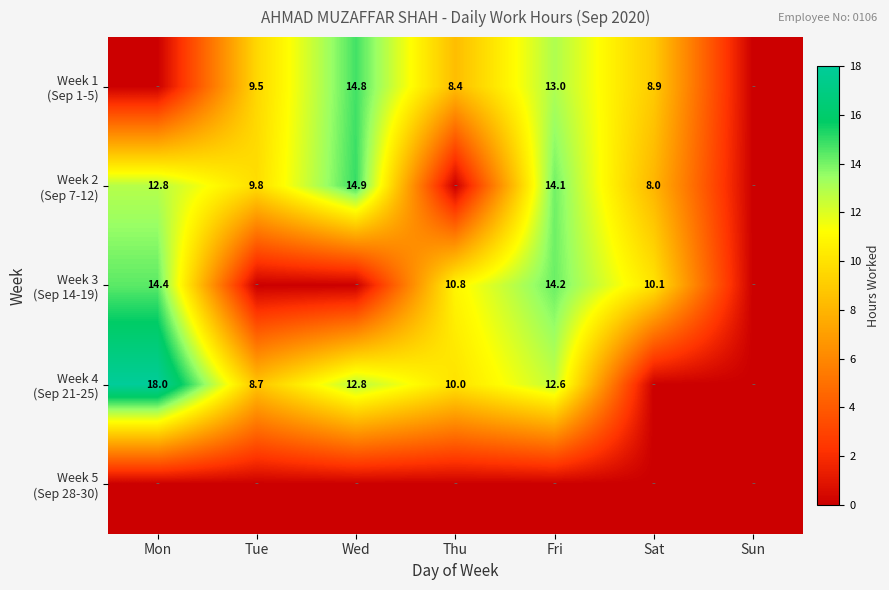

At which label is Week 1 (Sep 1-5) closest to 7?

Thu